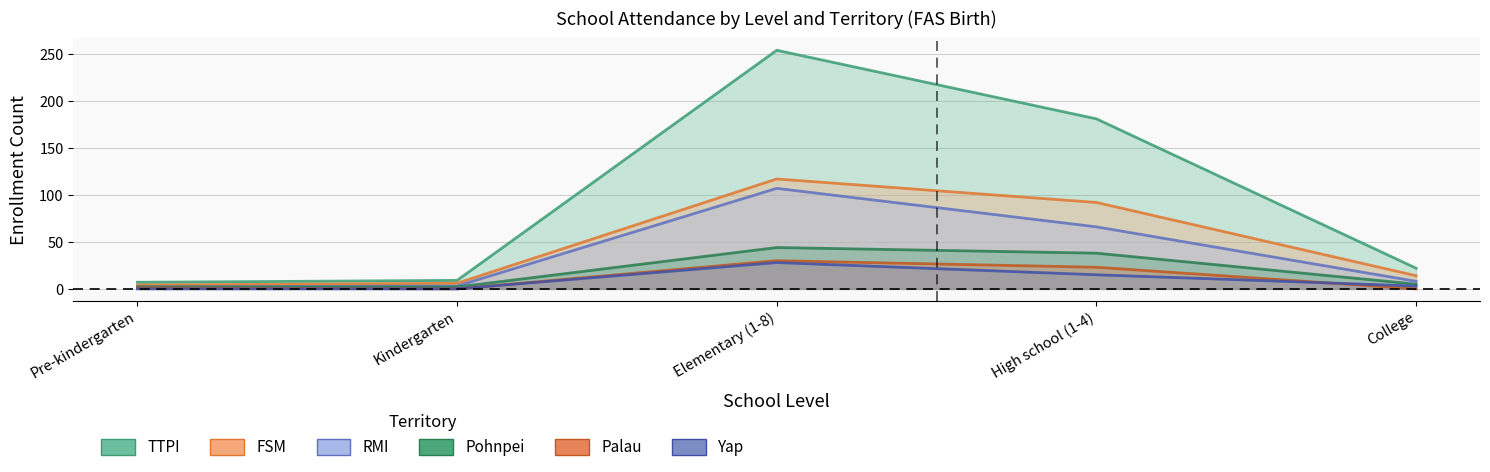

Is the value of TTPI at High school (1-4) greater than the value of RMI at High school (1-4)?

Yes